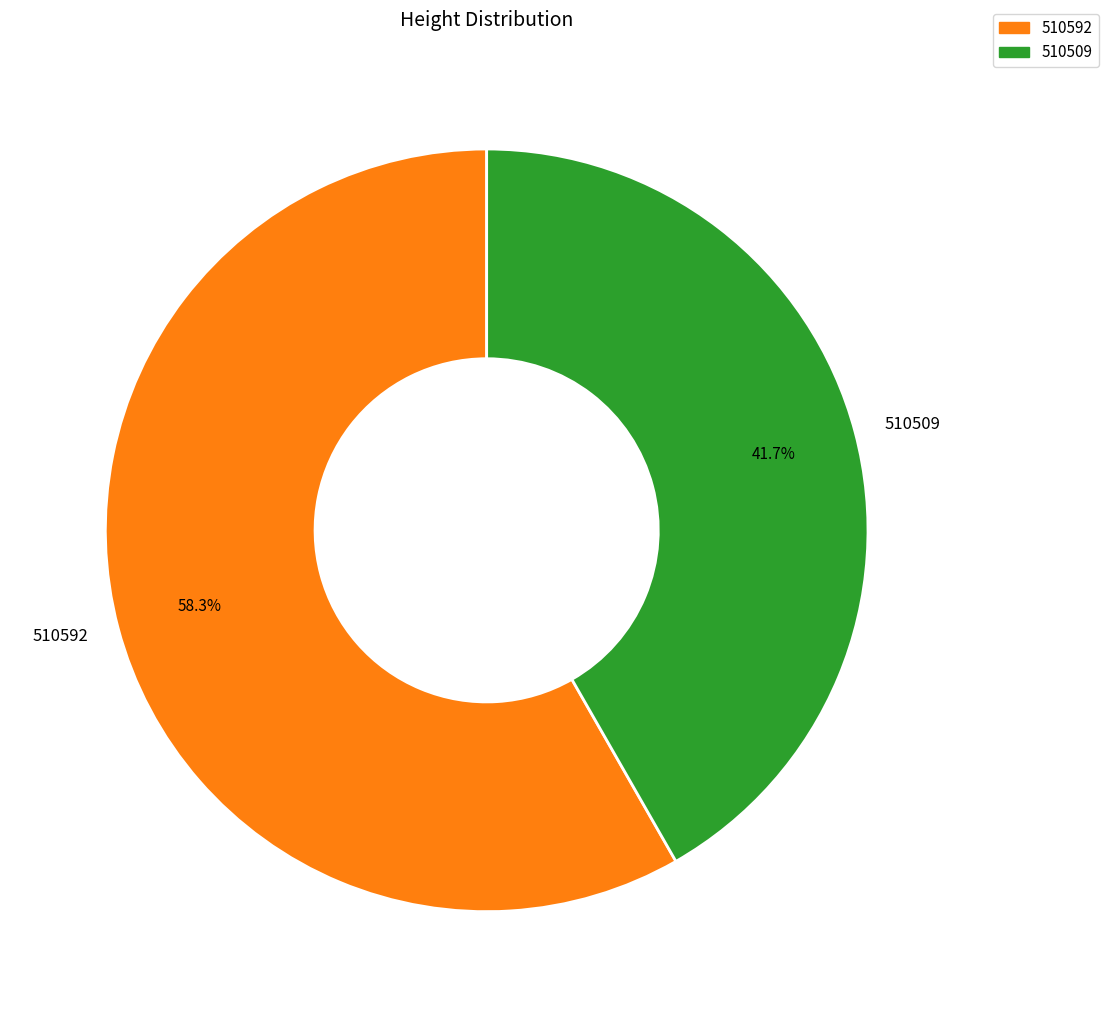

Is it true that 510509 is 42% of the pie?

True